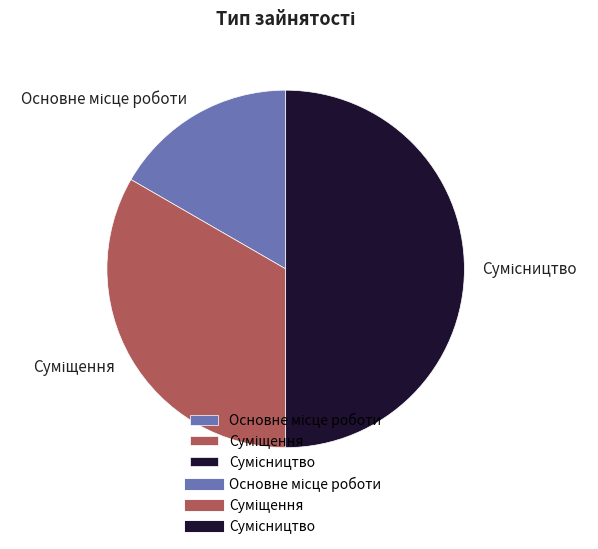

What portion of the pie excludes Основне місце роботи?

83.3%